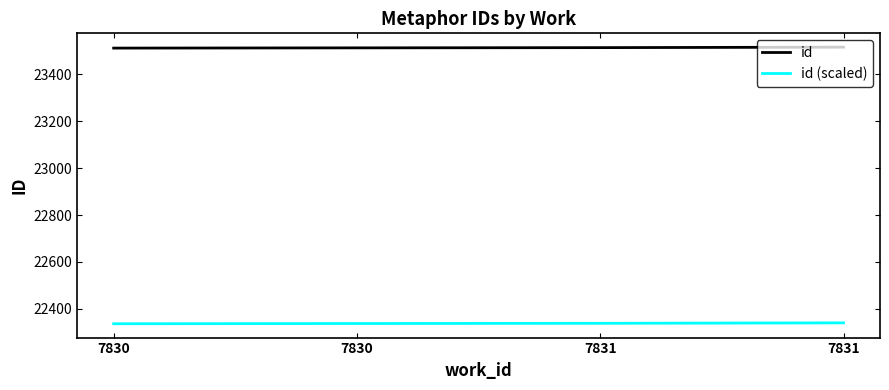

What is the average value of the id series?

23513.8